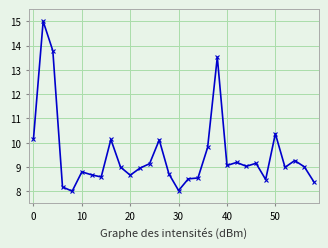

What is the value of the 14th point from the left?

10.1